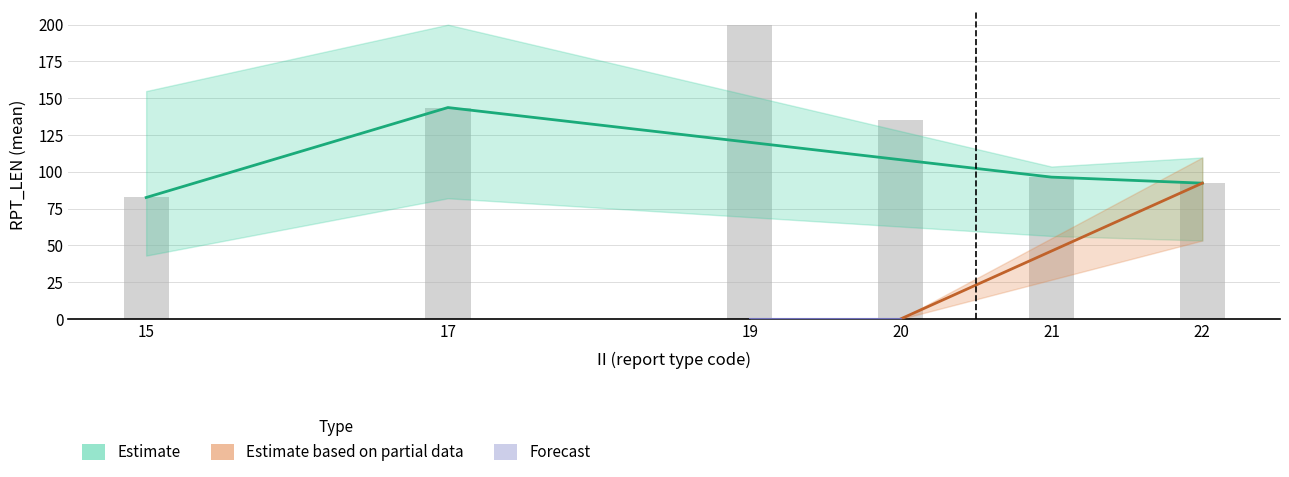

Between 15 and 19, which is larger?

19